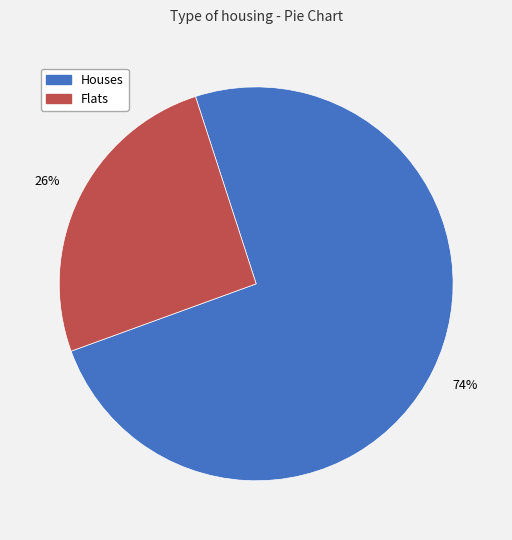

To the nearest percent, what is the average slice percentage?

50%